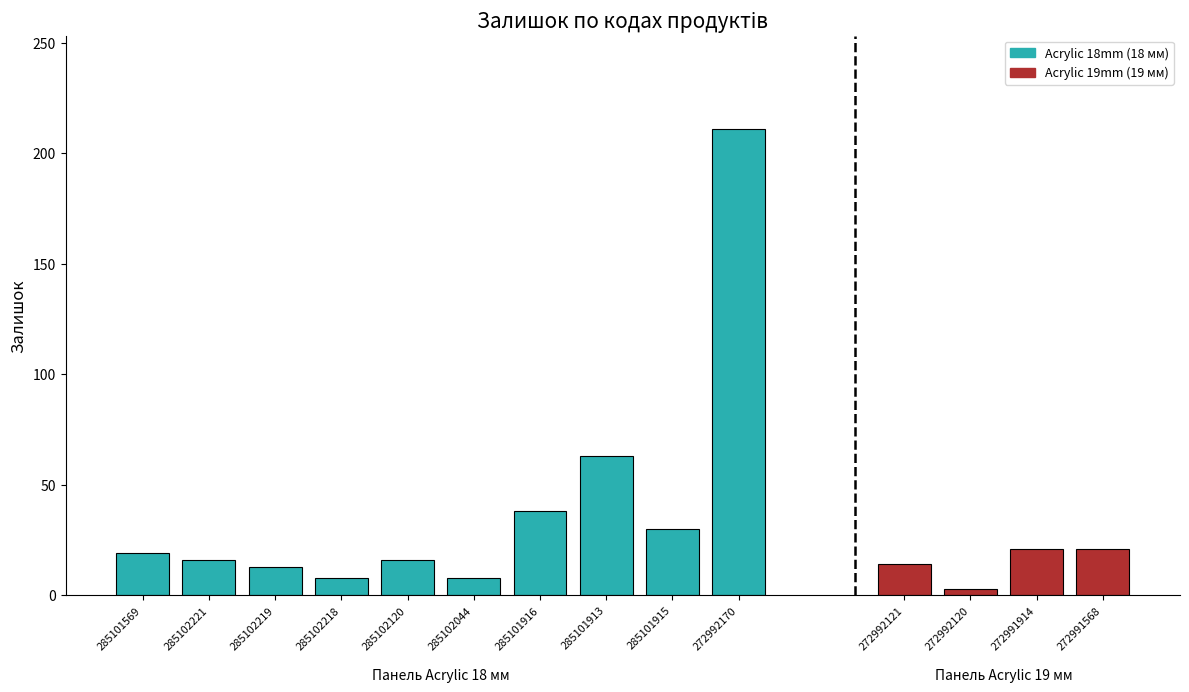

What is the value of the 2nd bar from the left?

16